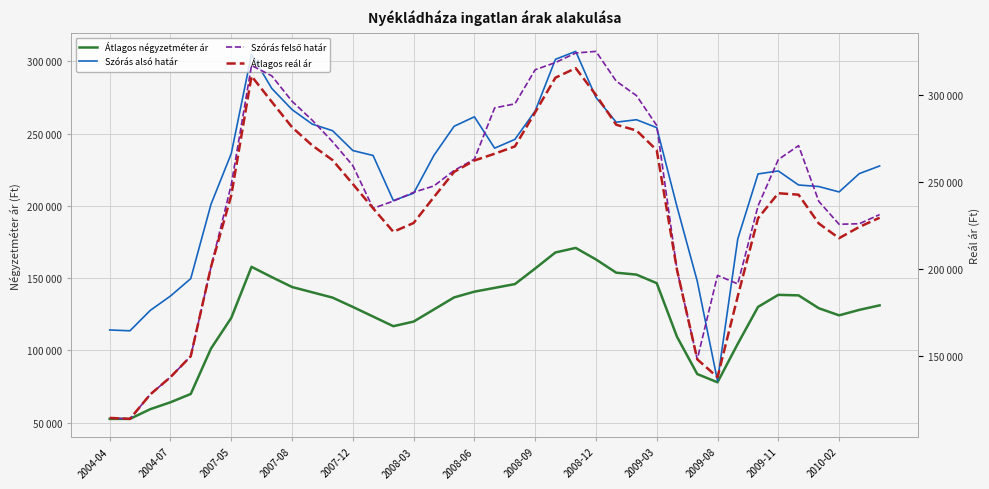

True or false: Átlagos négyzetméter ár and Szórás felső határ cross at least once.

False